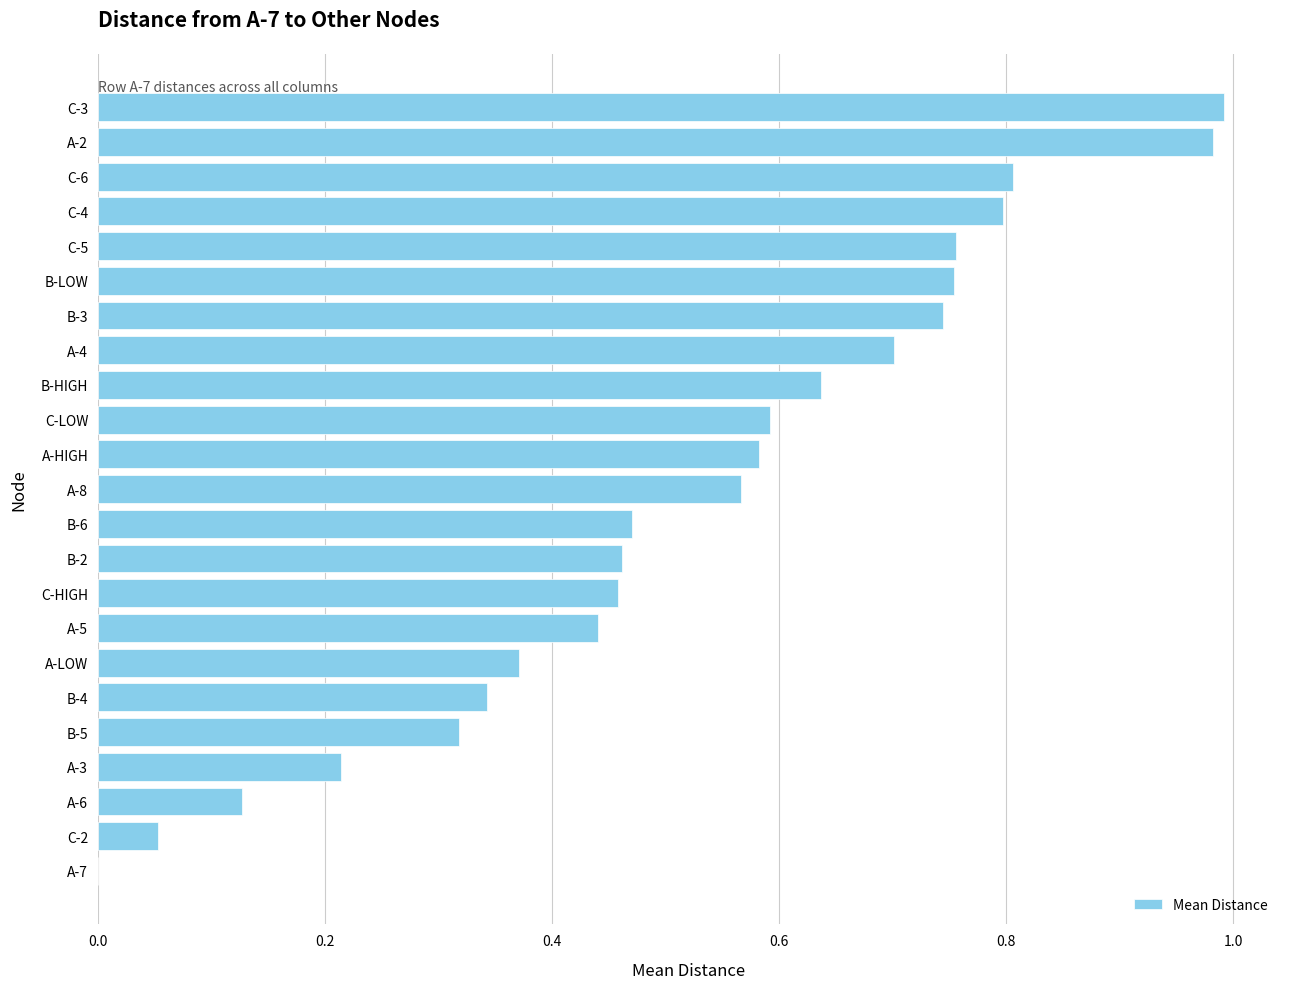

Are the bars horizontal?

Yes